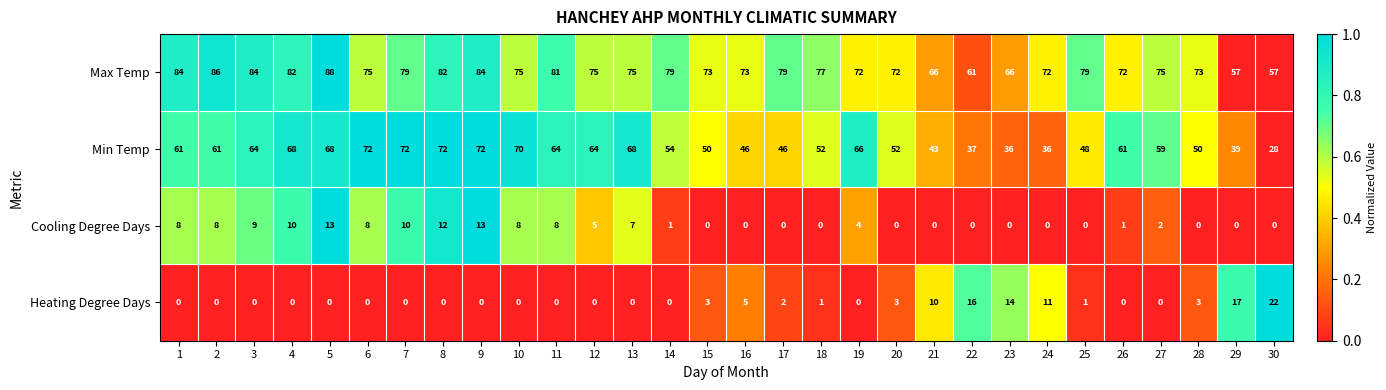

What is the total value across all series at 18?

130